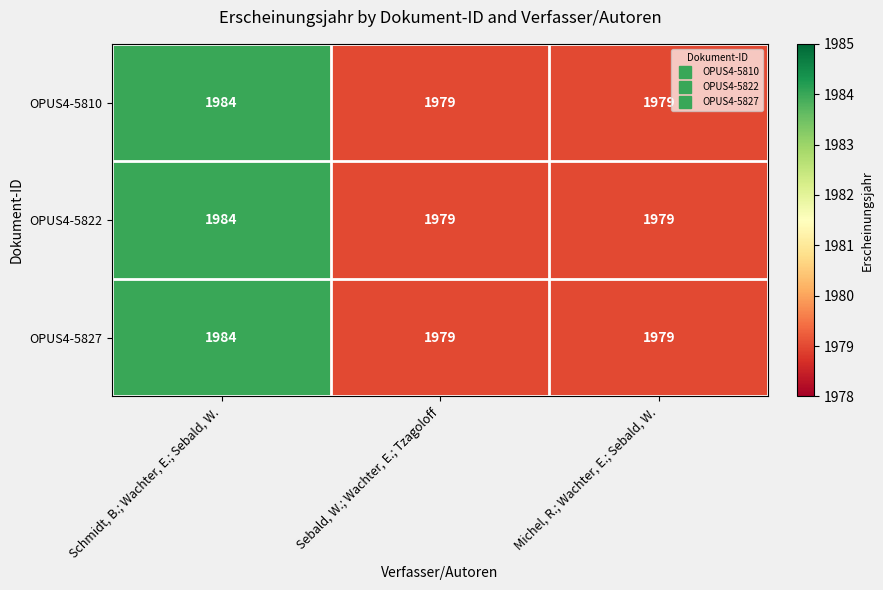

Reading left to right, extract all data points from this chart.

OPUS4-5810: 1984	1979	1979
OPUS4-5822: 1984	1979	1979
OPUS4-5827: 1984	1979	1979